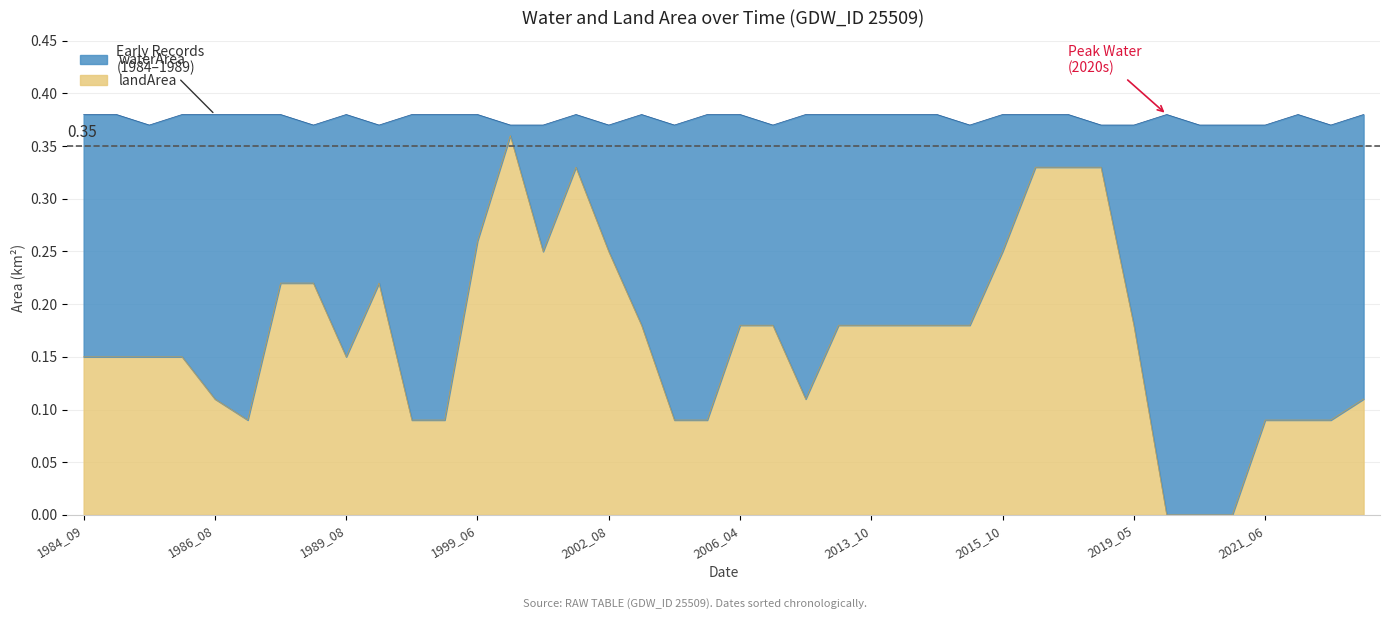

Is it true that the value at 2014_11 is 0.1?

False